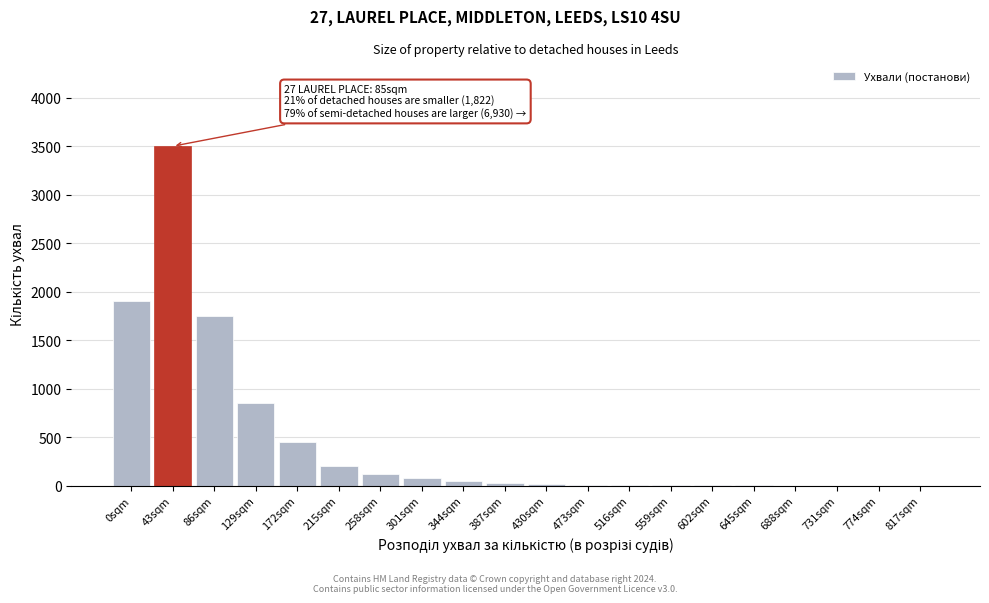

What is the maximum value shown in the chart?

3500